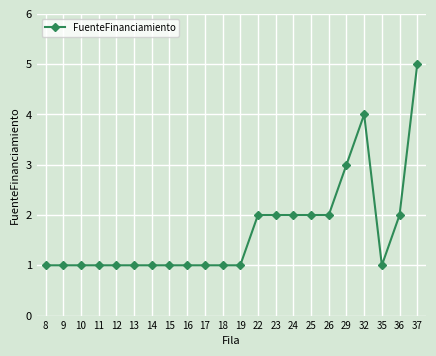

What is the greatest value displayed?

5